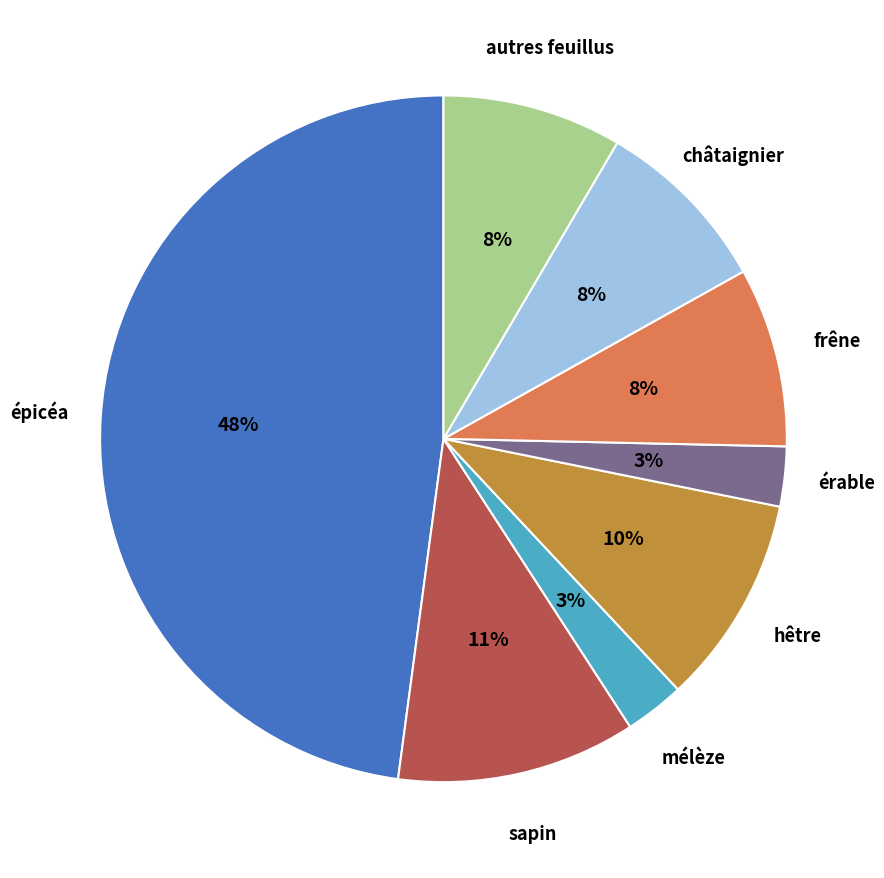

Which category has the biggest portion of the pie?

épicéa